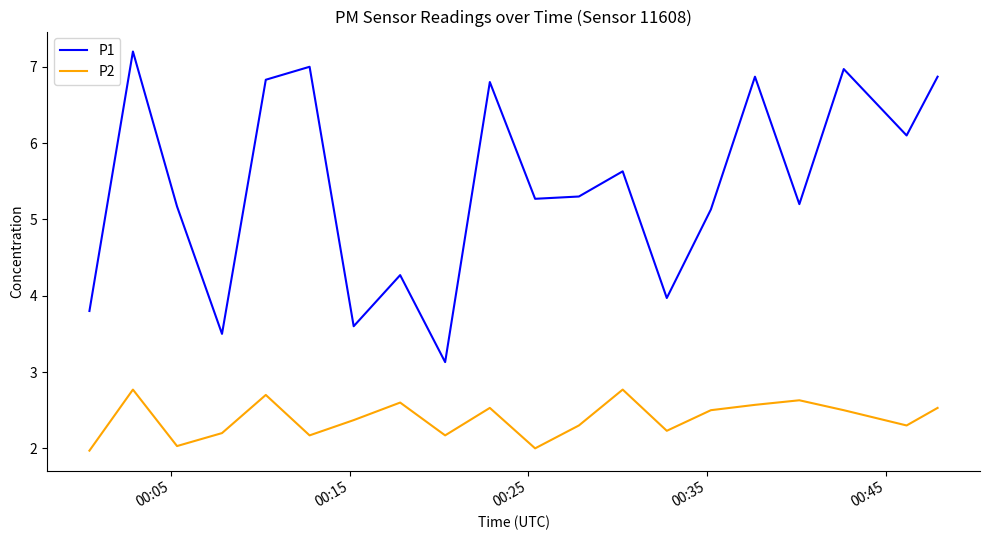

At how many categories does at least one series exceed 3?

20